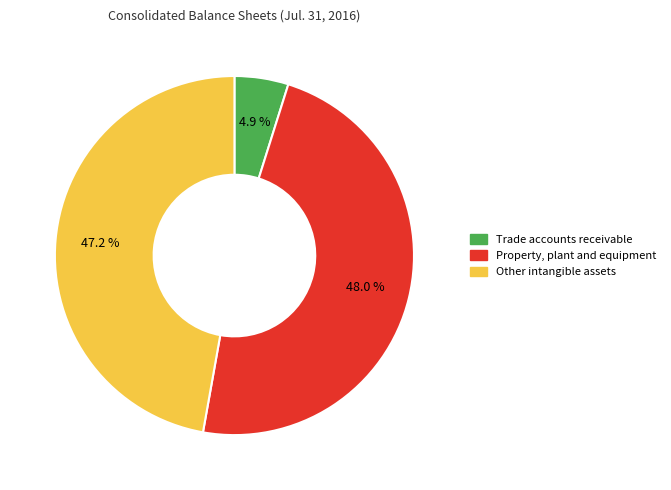

To the nearest percent, what is the difference between the largest and smallest slice percentages?

43%